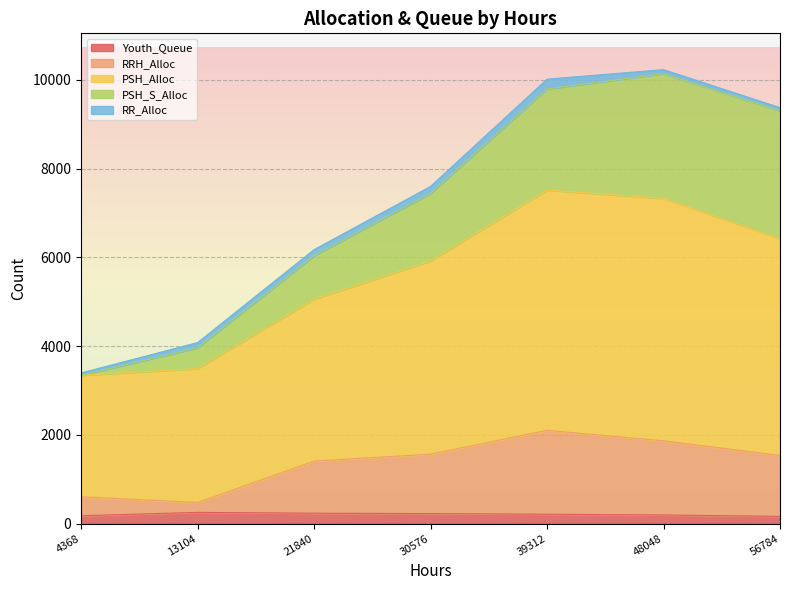

What is the maximum value for Youth_Queue?

253